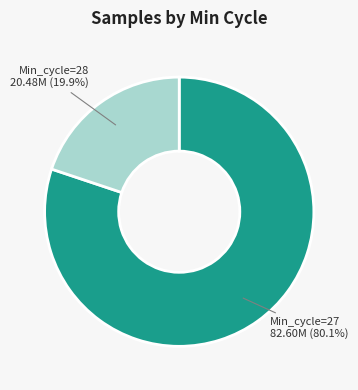

Is there any slice that represents more than half of the pie?

Yes